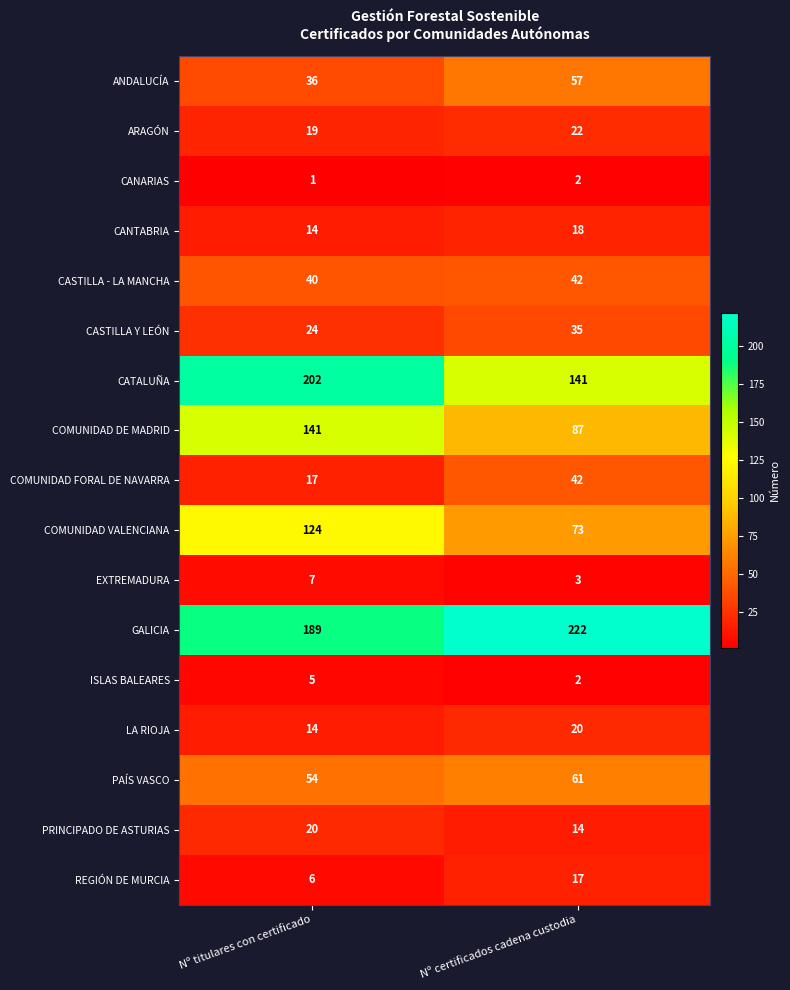

Rank the categories by CASTILLA Y LEÓN value from highest to lowest.

Nº certificados cadena custodia, Nº titulares con certificado